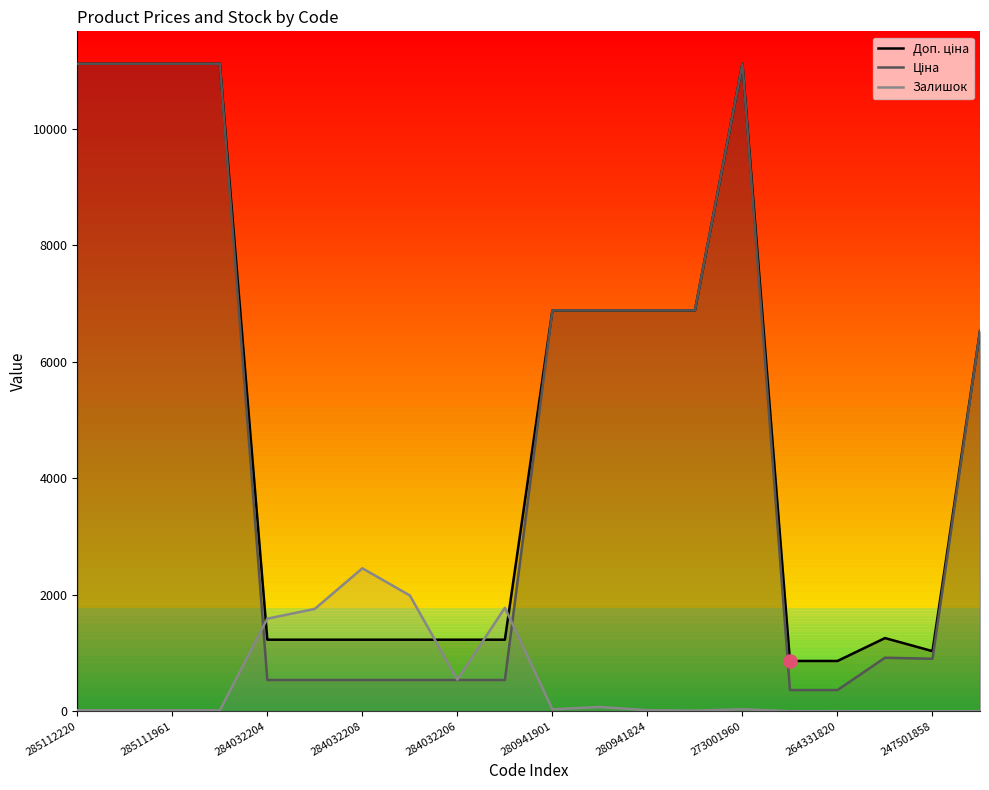

Which series has the largest total across all categories?

Доп. ціна